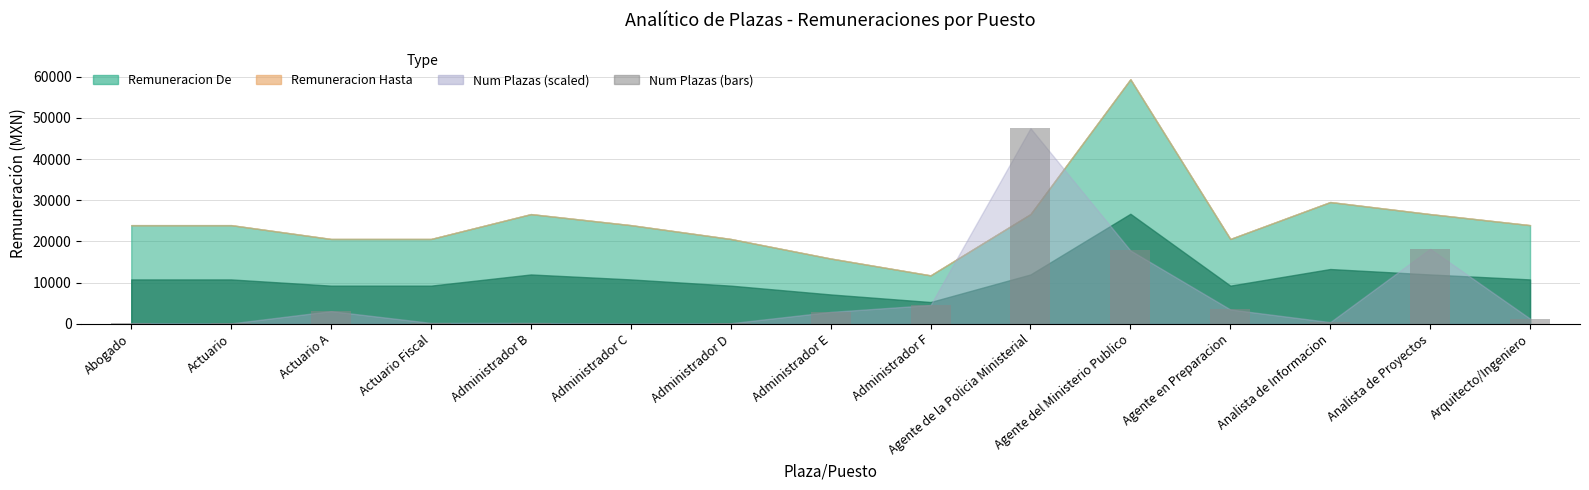

What is the maximum value shown in the chart?

47505.4